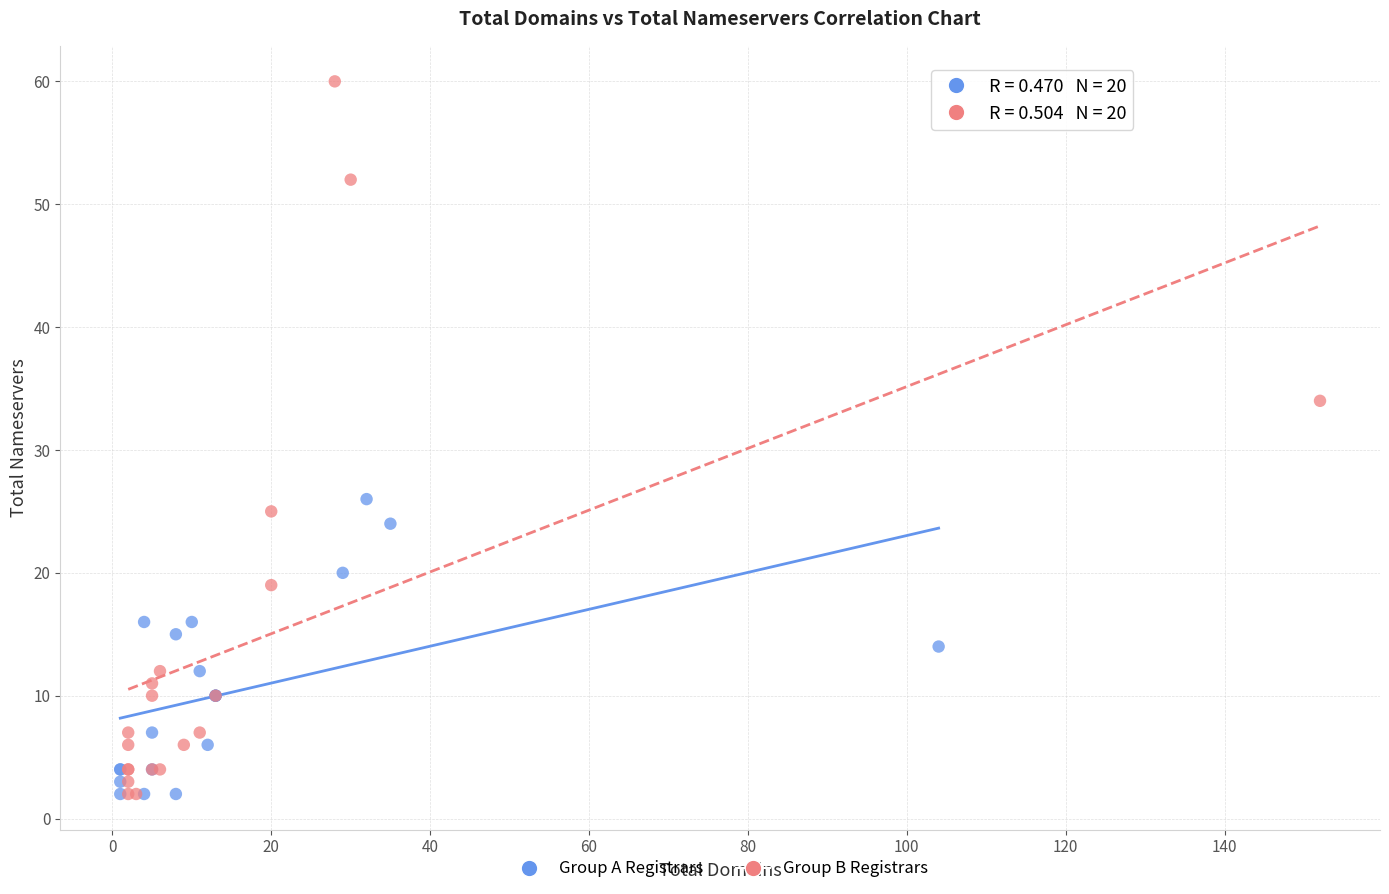

What are all the series names shown in the legend?

Group A Registrars, Group B Registrars